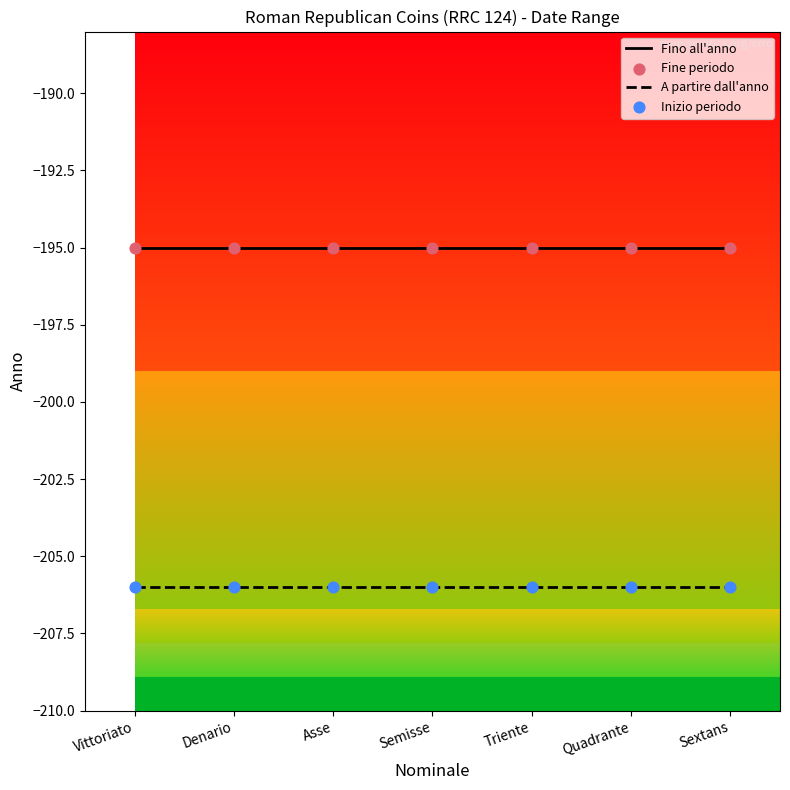

What is the minimum value for A partire dall'anno?

-206